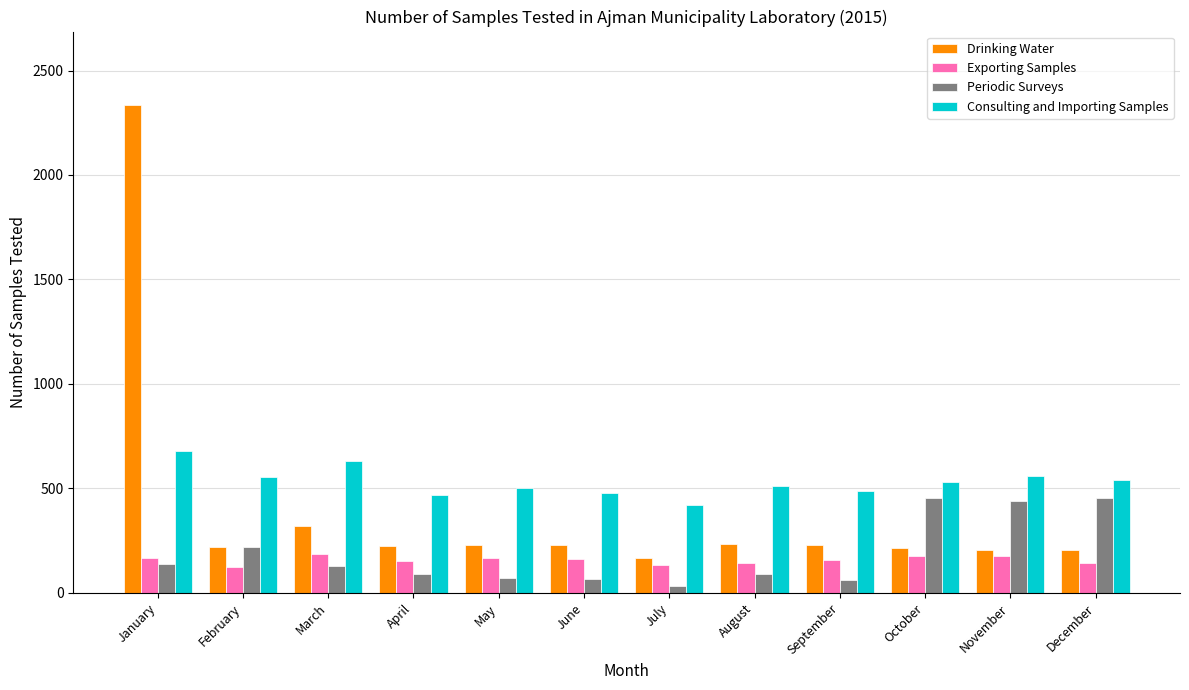

How many data points in Drinking Water are less than 227?

6